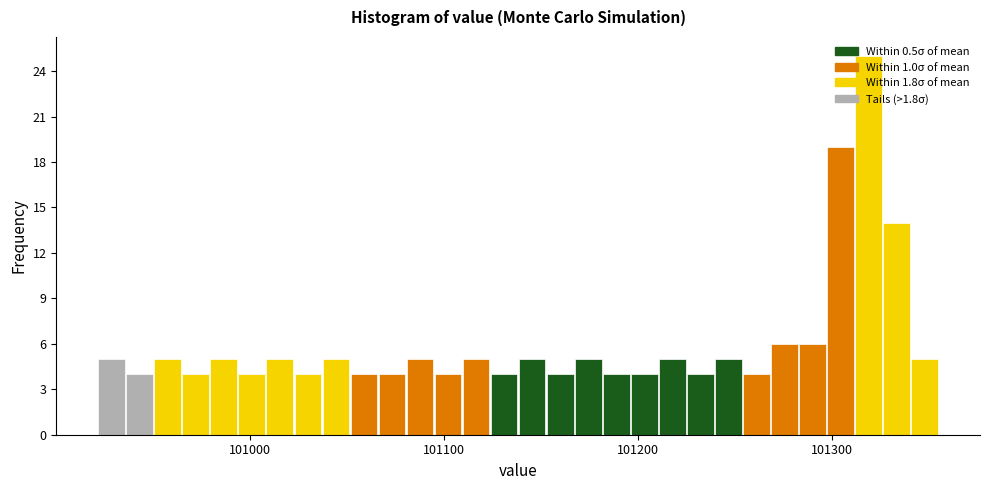

Around what value on the x-axis is the tallest bar? Give the approximate position of its centre, as read against the axis.

101320